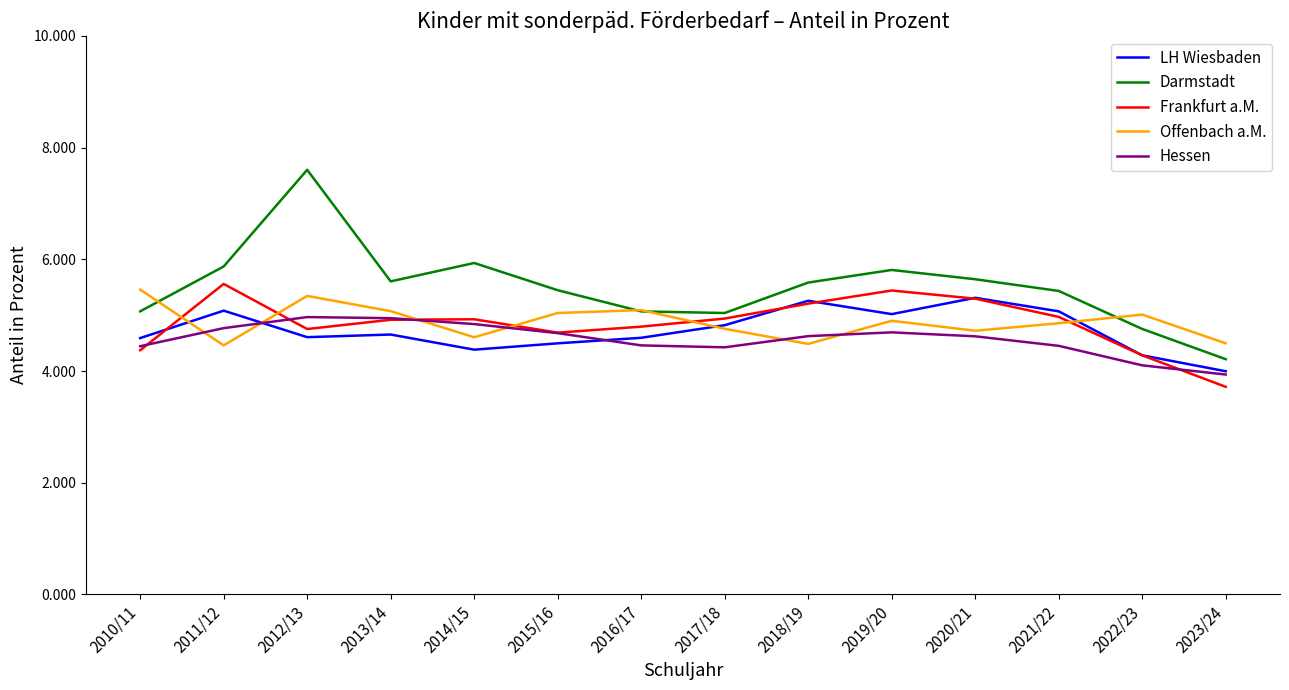

What position from the right is 2011/12?

13